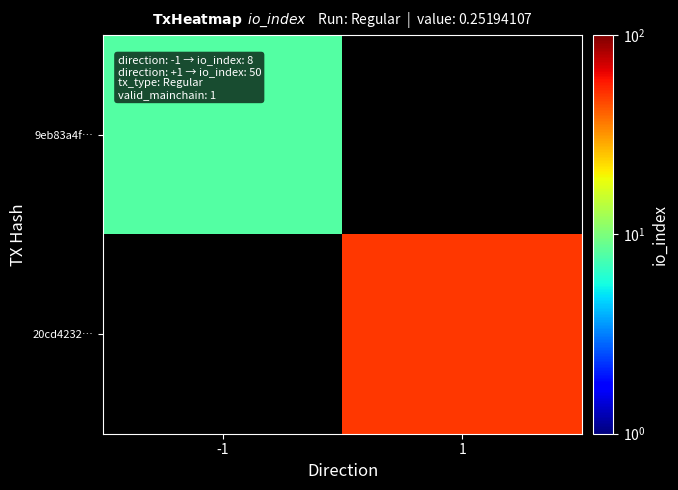

At 1, list the series in order from smallest to largest.

9eb83a4f…, 20cd4232…